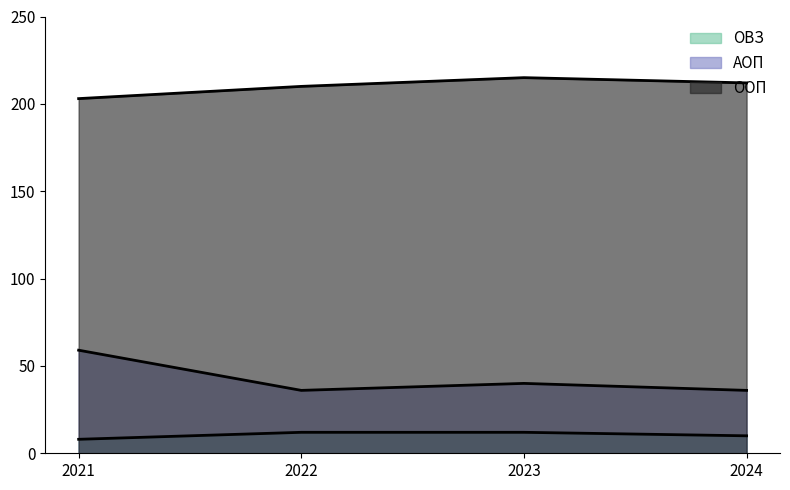

True or false: ОВЗ has more than 2 interior local peaks.

False